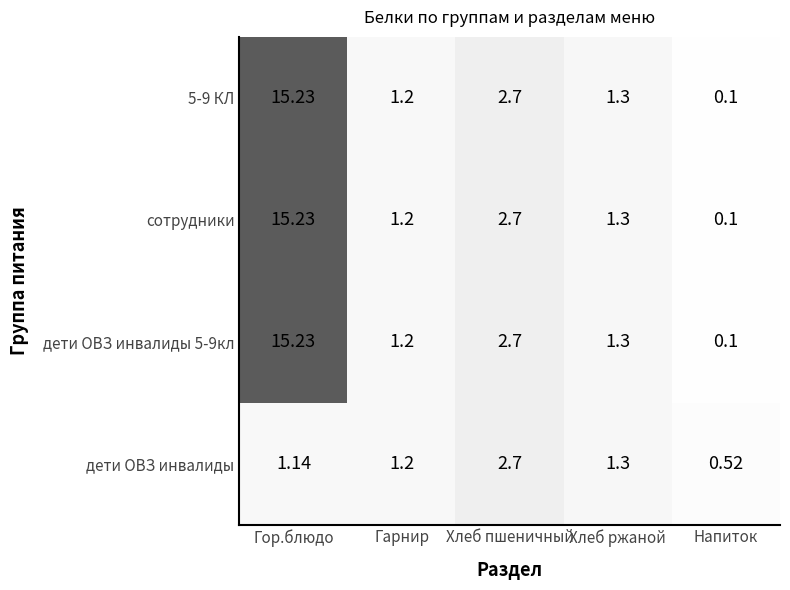

How many data points does each series have?

5